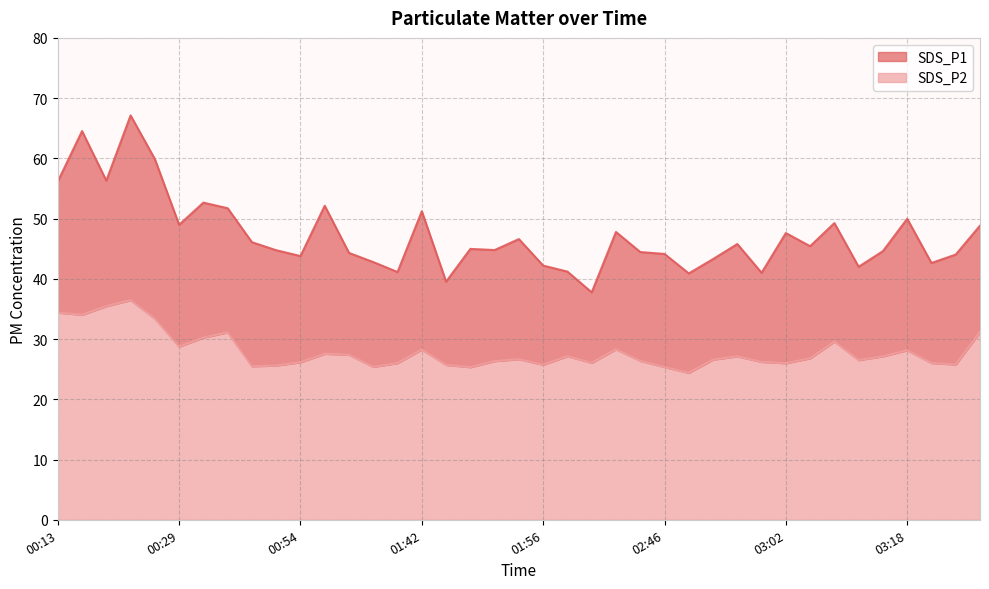

The value of SDS_P2 at 02:54 is 15.5. True or false?

False